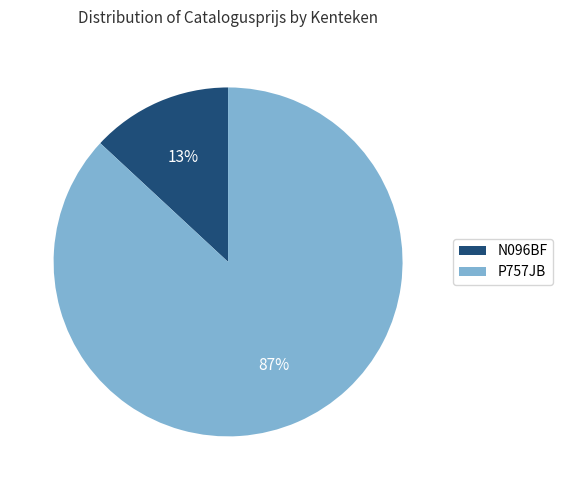

What is the smallest slice in the pie chart?

N096BF